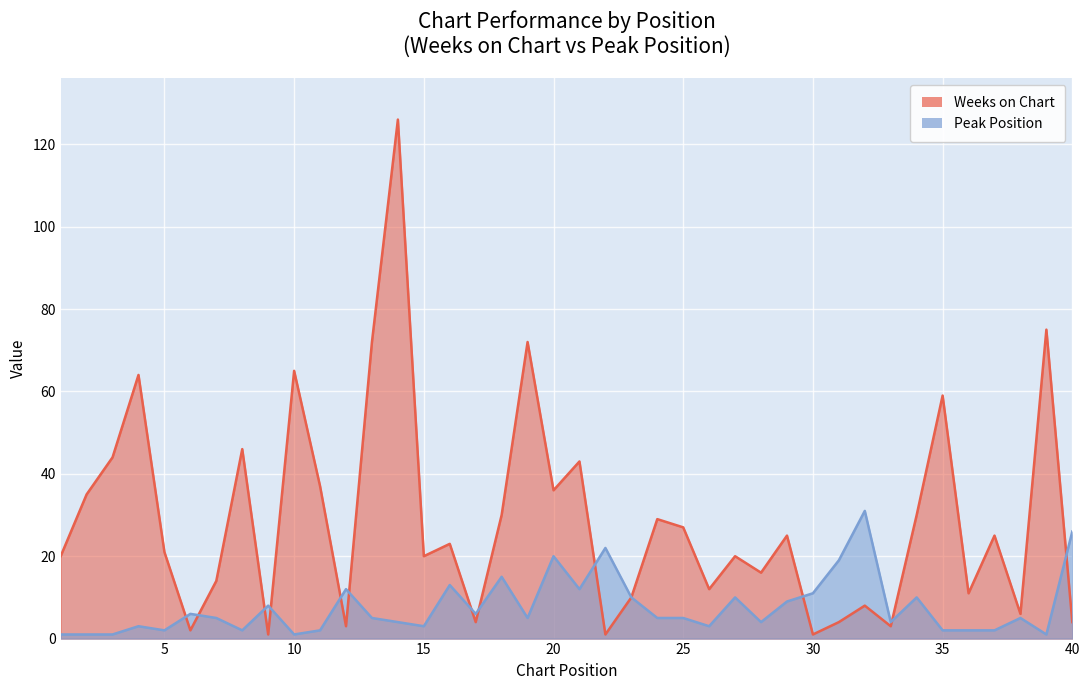

Where is the first local minimum for Weeks on Chart?

6